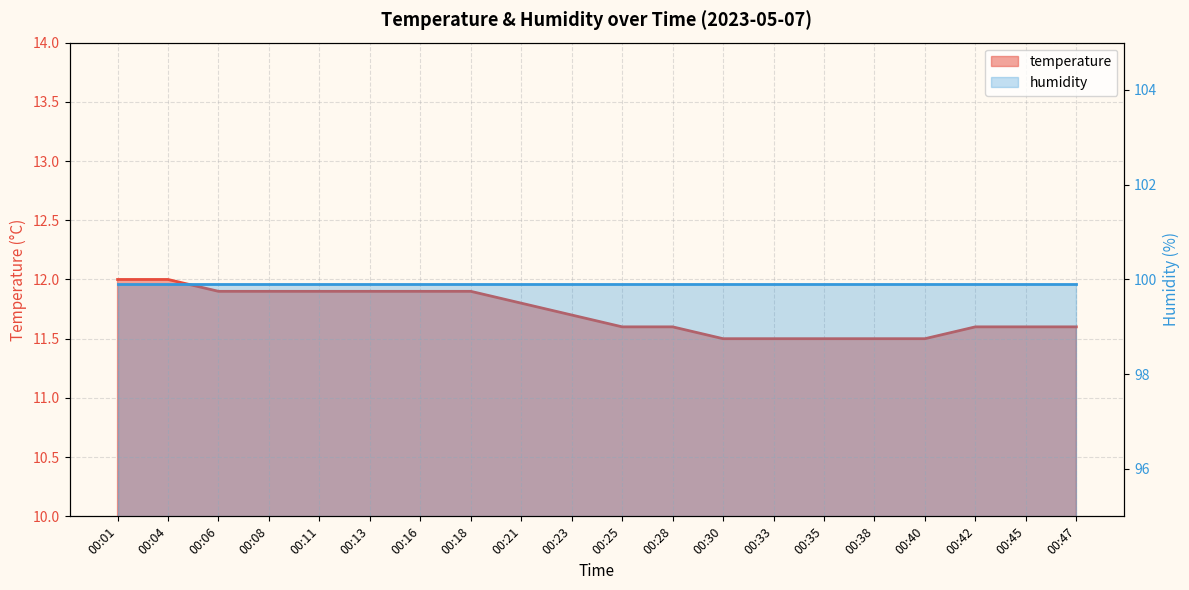

True or false: the data shows 5.5 at 00:21.

False